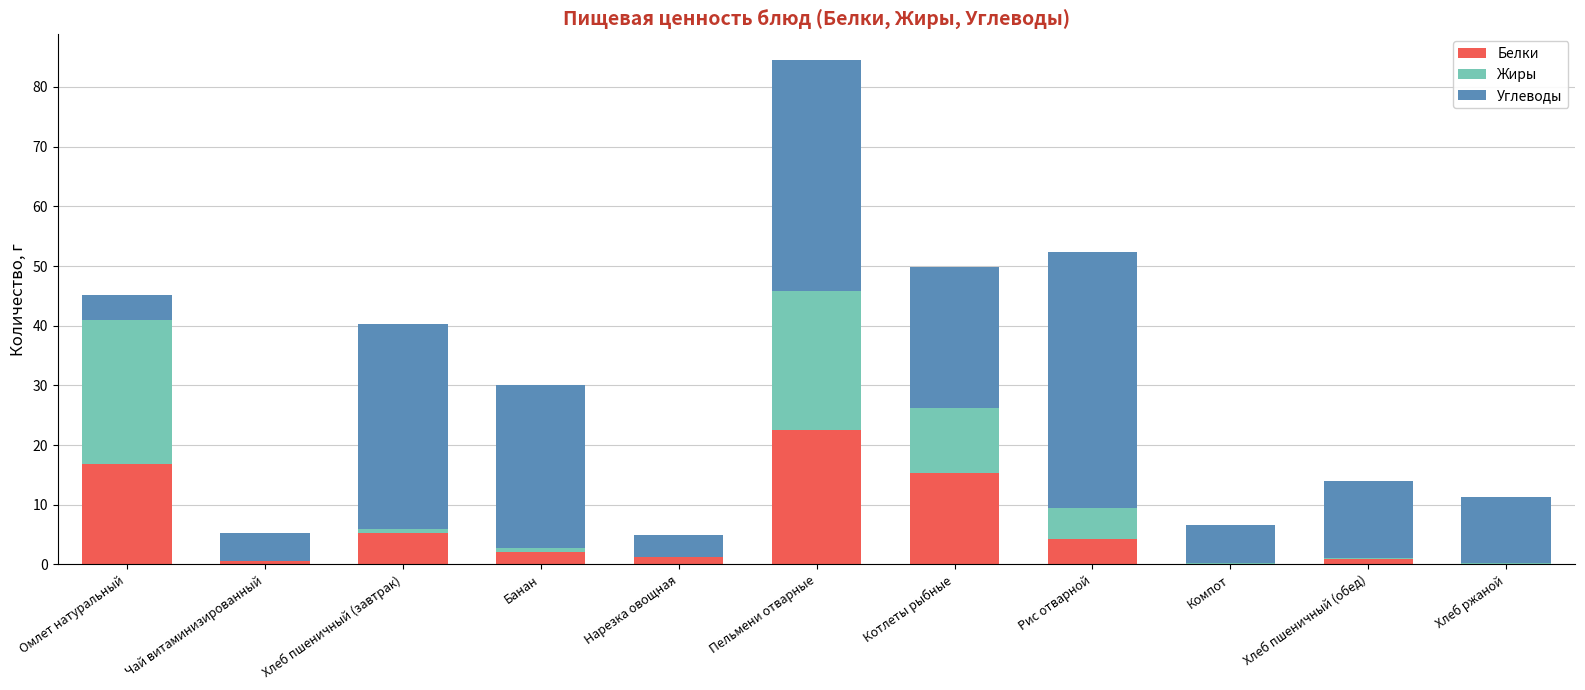

What is the total value across all series at Омлет натуральный?

45.2